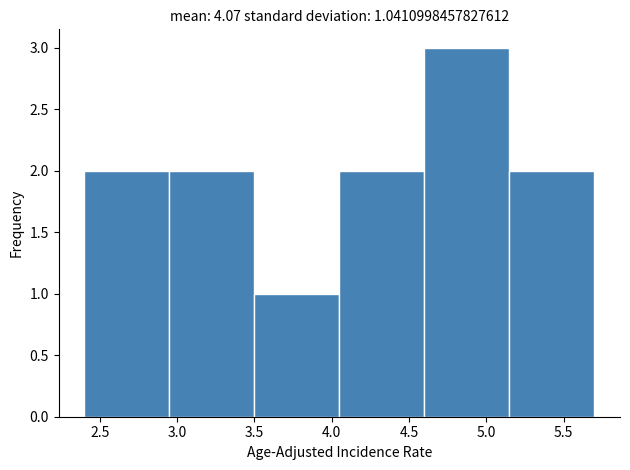

Reading left to right, transcribe this chart: for each bar, give the range it covers on the x-axis and its height. The values are not printed on the chart, so give them approximately, as read against the axis.

2.40 to 2.95: 2
2.95 to 3.50: 2
3.50 to 4.05: 1
4.05 to 4.60: 2
4.60 to 5.15: 3
5.15 to 5.70: 2